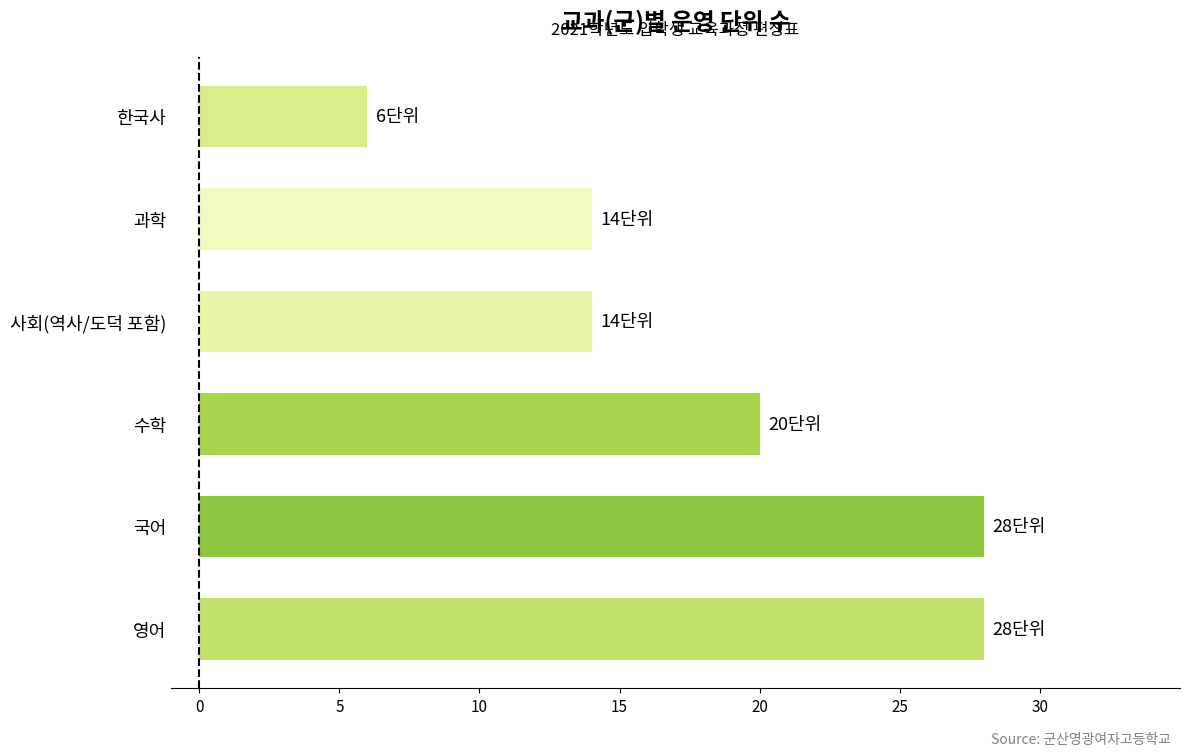

What is the change in value from 영어 to 과학?

-14